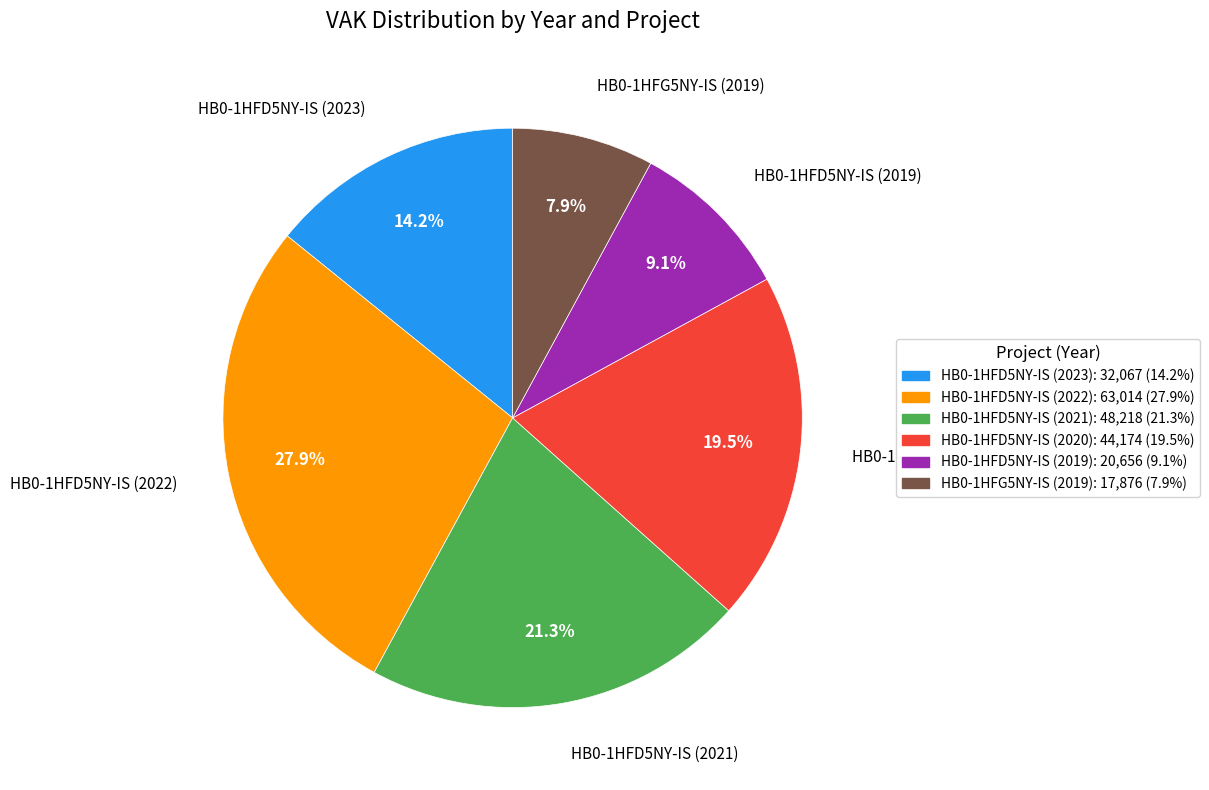

What portion of the pie excludes HB0-1HFG5NY-IS (2019)?

92.1%